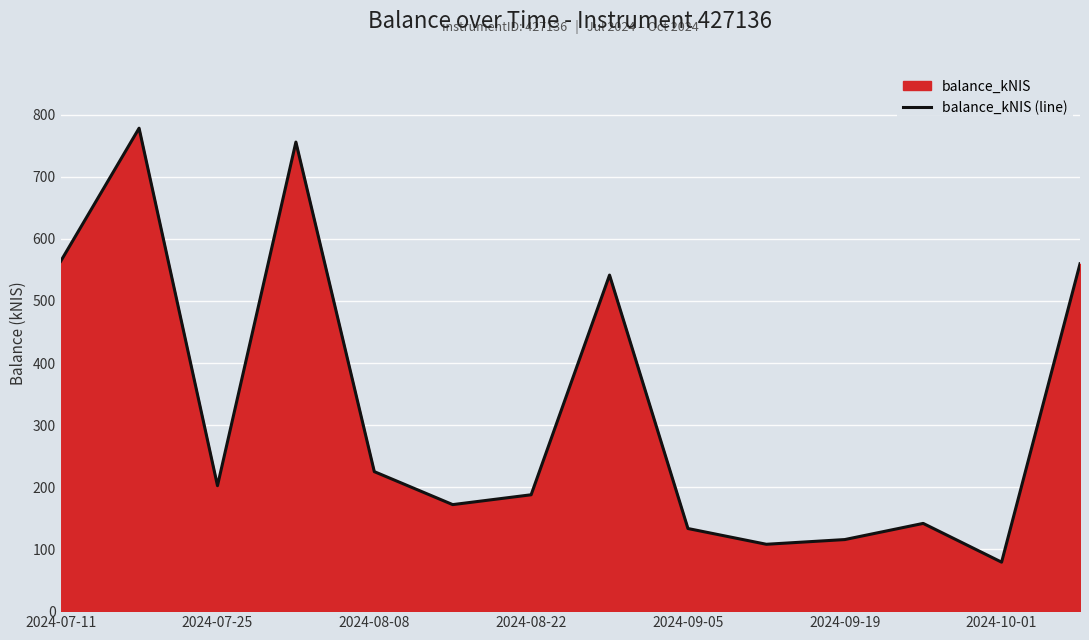

How many interior local valleys (lower than both neighbors) does the data have?

4